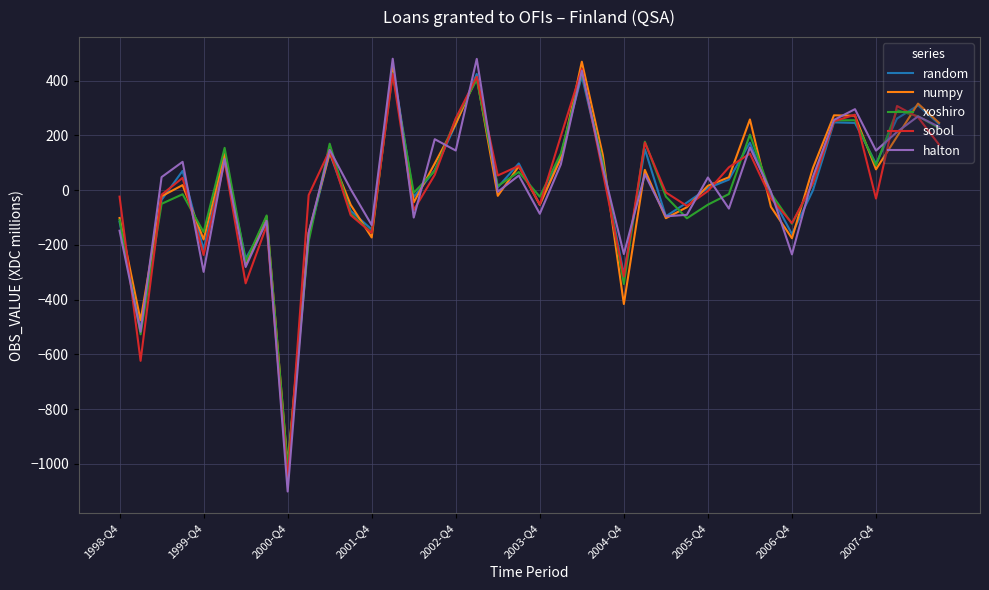

What is the maximum value shown in the chart?

479.5